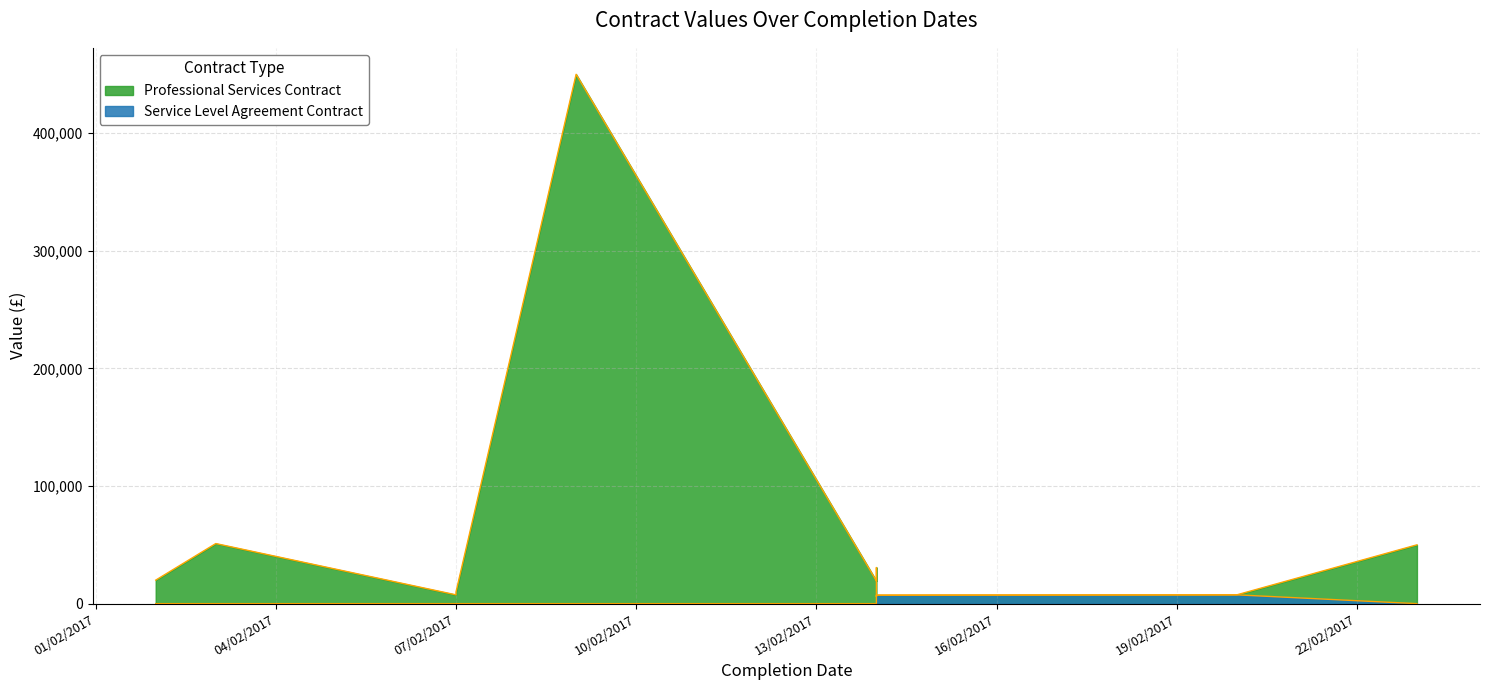

True or false: Service Level Agreement Contract and Professional Services Contract cross at least once.

False